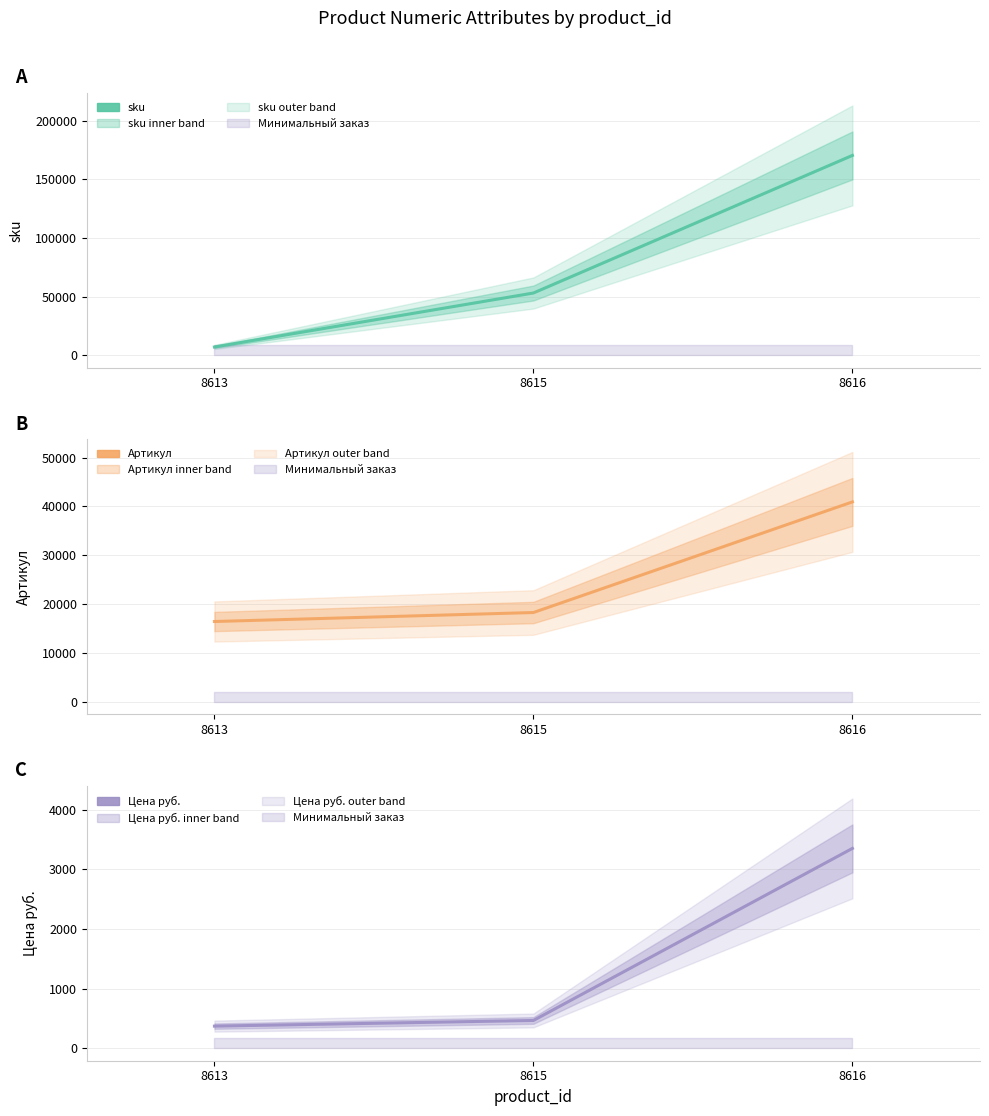

The sku series shows 270783 at 8616. True or false?

False